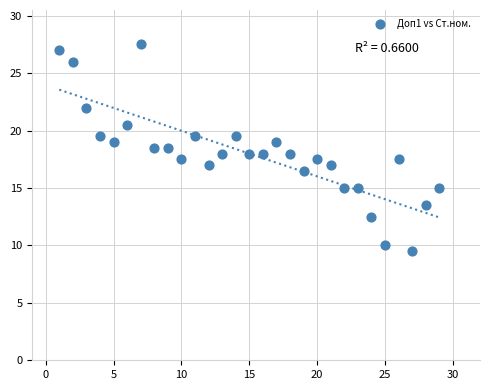

What is the range of X values (max minus min)?

28.0